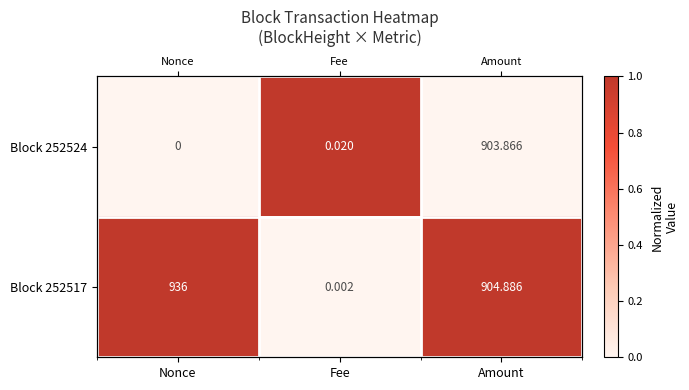

Which series has the largest total across all categories?

Block 252517